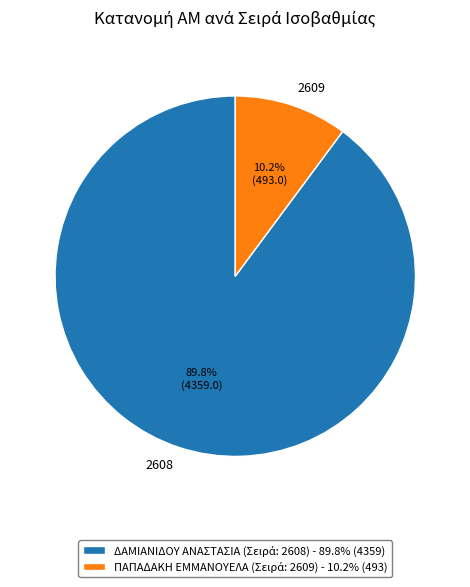

To the nearest percent, what percentage of the pie is 2608?

90%